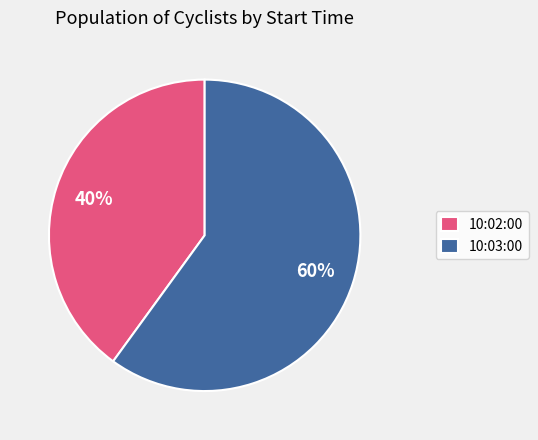

To the nearest percent, what is the difference between the largest and smallest slice percentages?

20%